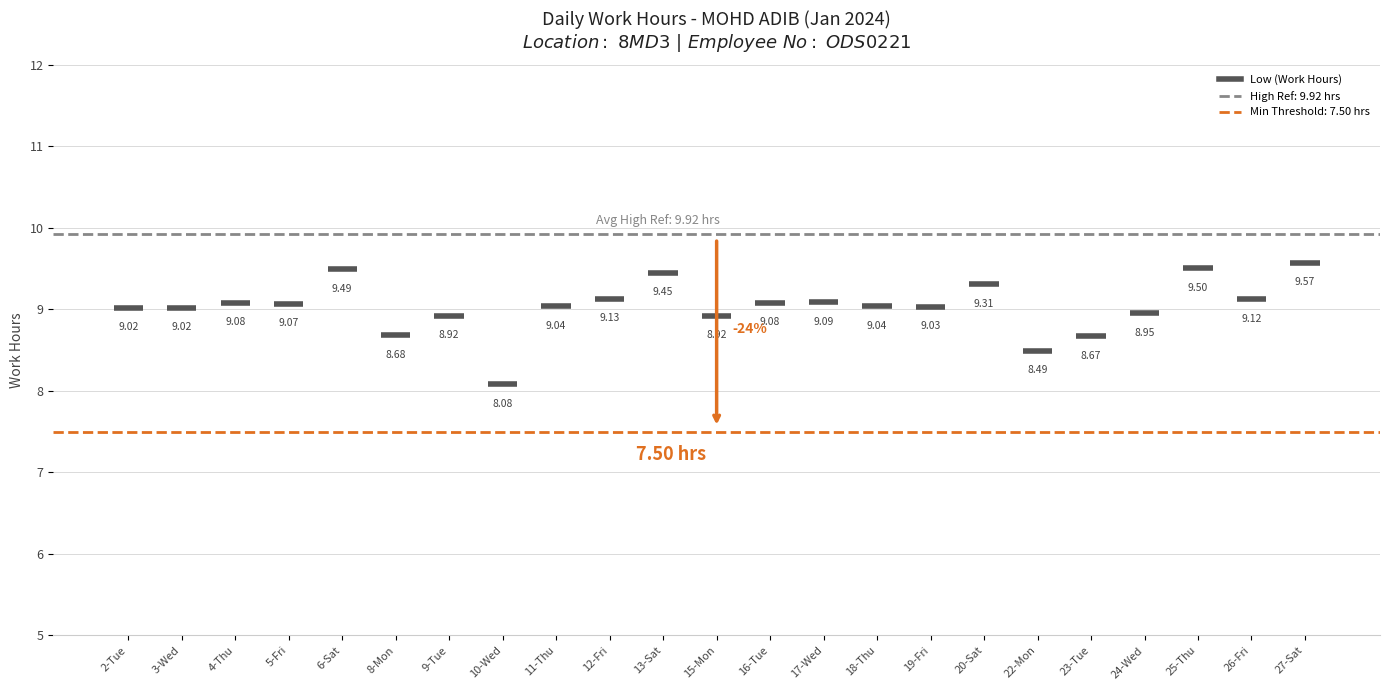

The value of Low (Work Hours) at 11-Thu is 9.0. True or false?

True